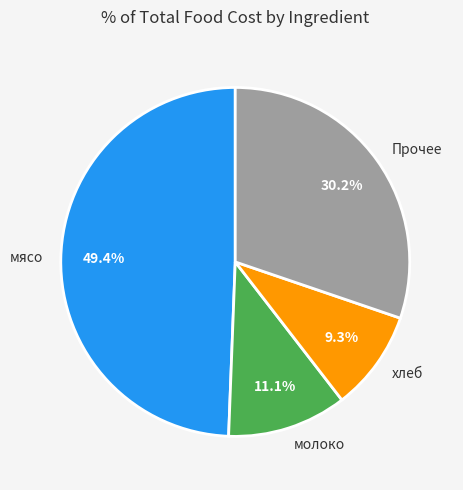

Which has a higher value, хлеб or мясо?

мясо